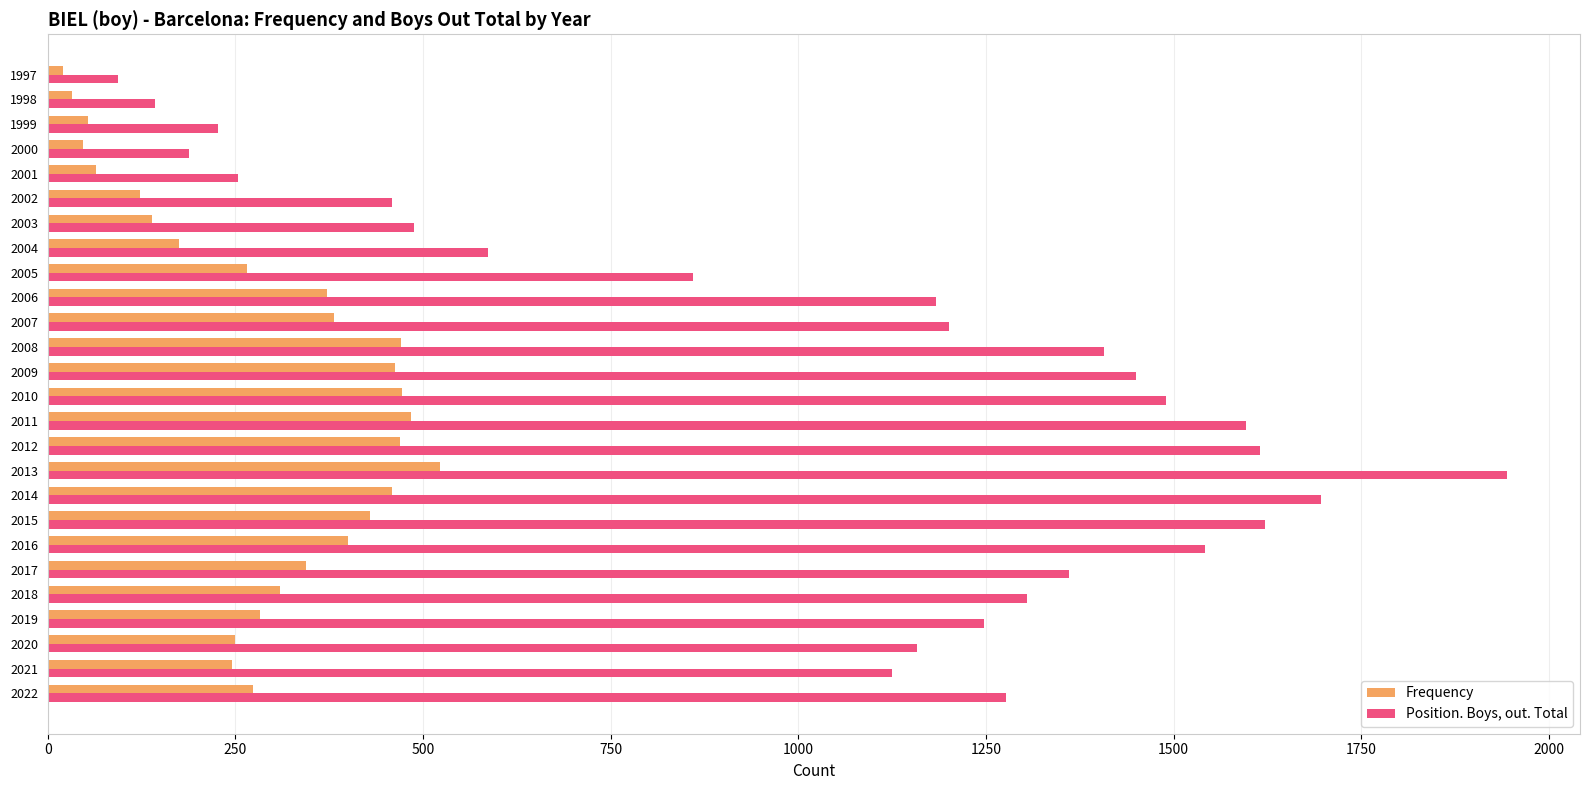

What is the total value across all series at 2000?

235